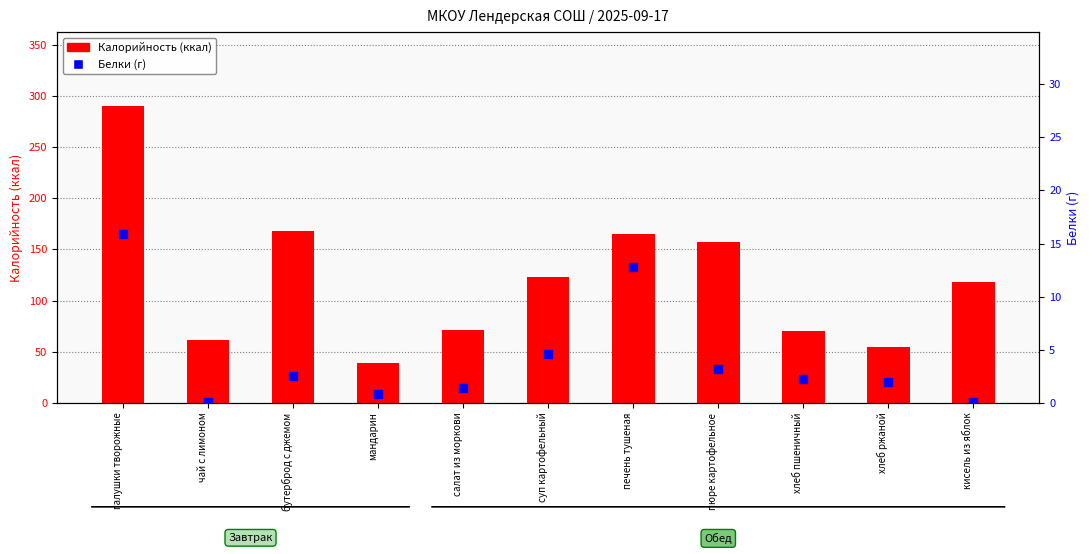

What is the total value across all series at бутерброд с джемом?

170.5